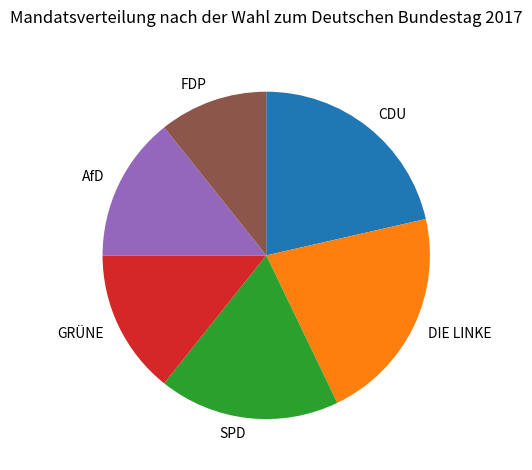

Is SPD the majority of the pie?

No